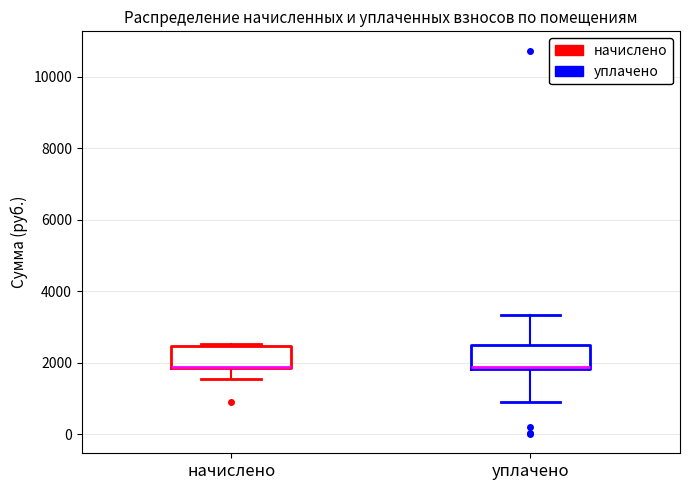

Reading left to right, transcribe this box plot: for each box, give where its median line is, the range the box spans, and where its two whiskers end, as read against the y-axis. The values are not printed on the chart, so give them approximately, as read against the axis.

начислено: median 1800 (drawn on the box's lower edge), box 1800 to 2400, whiskers 1600 to 2600
уплачено: median 1800, box 1800 to 2400, whiskers 1000 to 3400